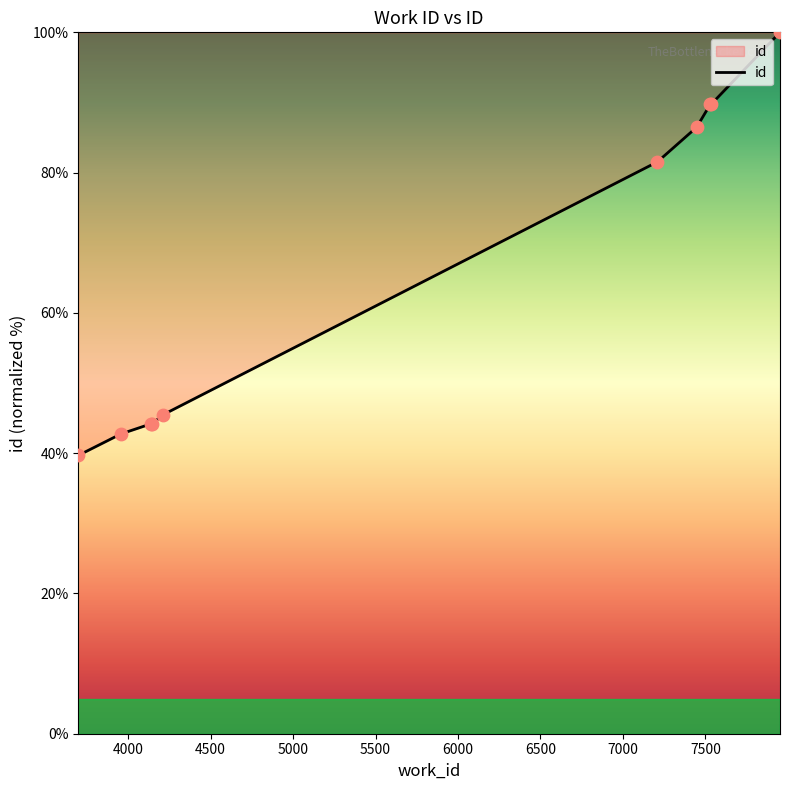

What is the maximum value shown in the chart?

100.0